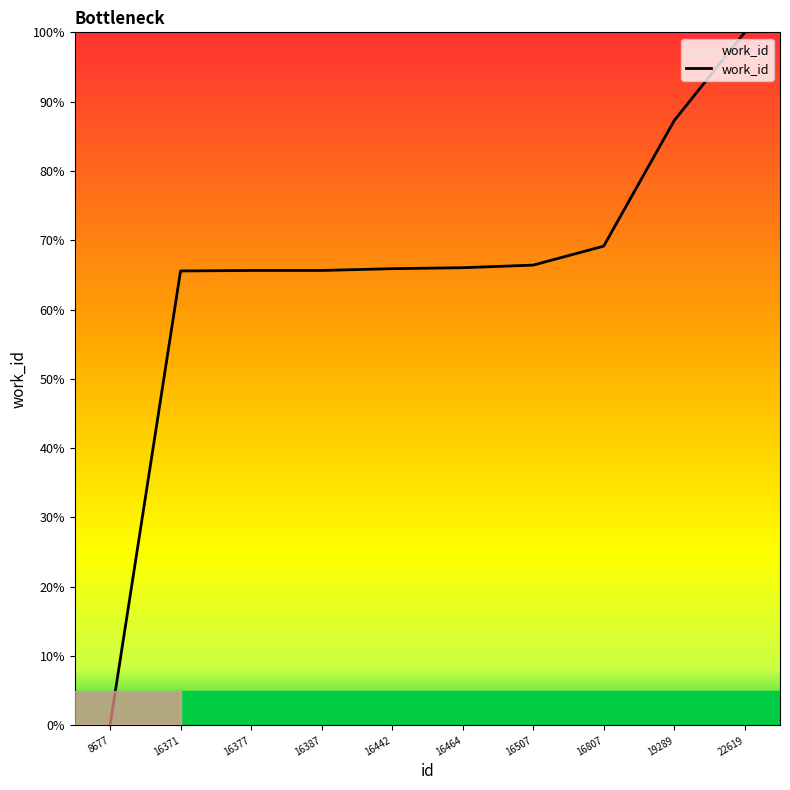

Read the value at 16807.

69.1